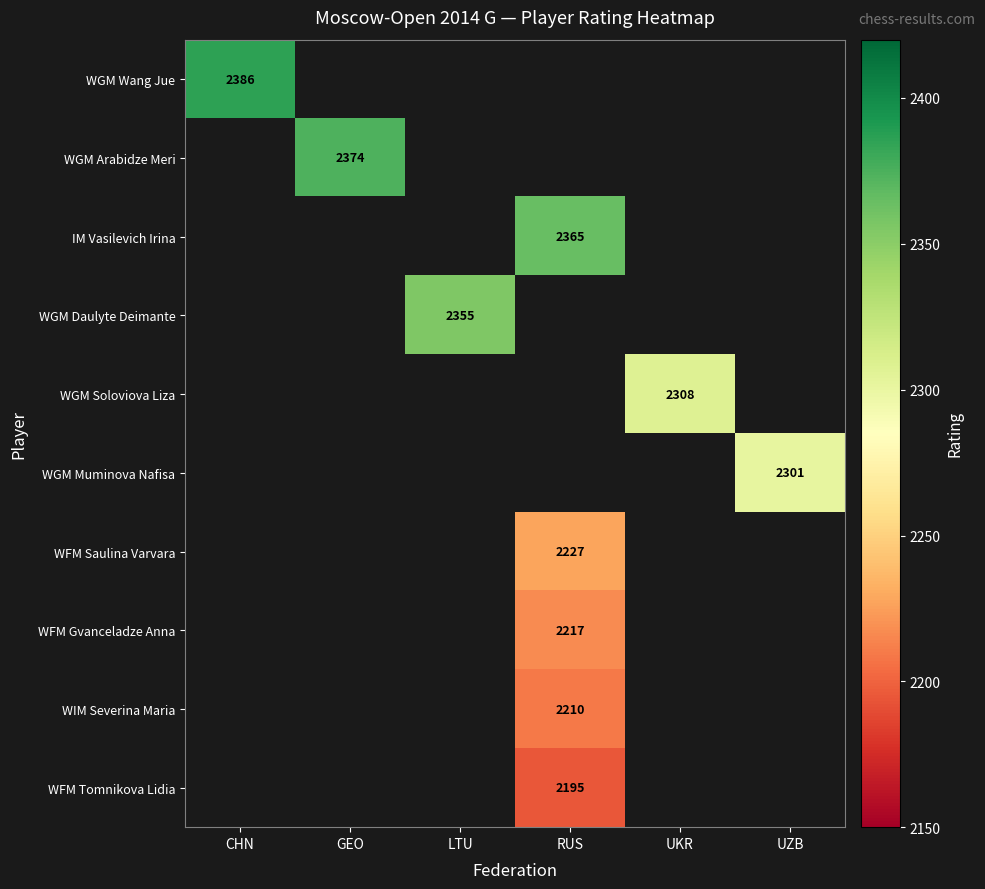

Between UKR and UZB, which is larger?

UKR